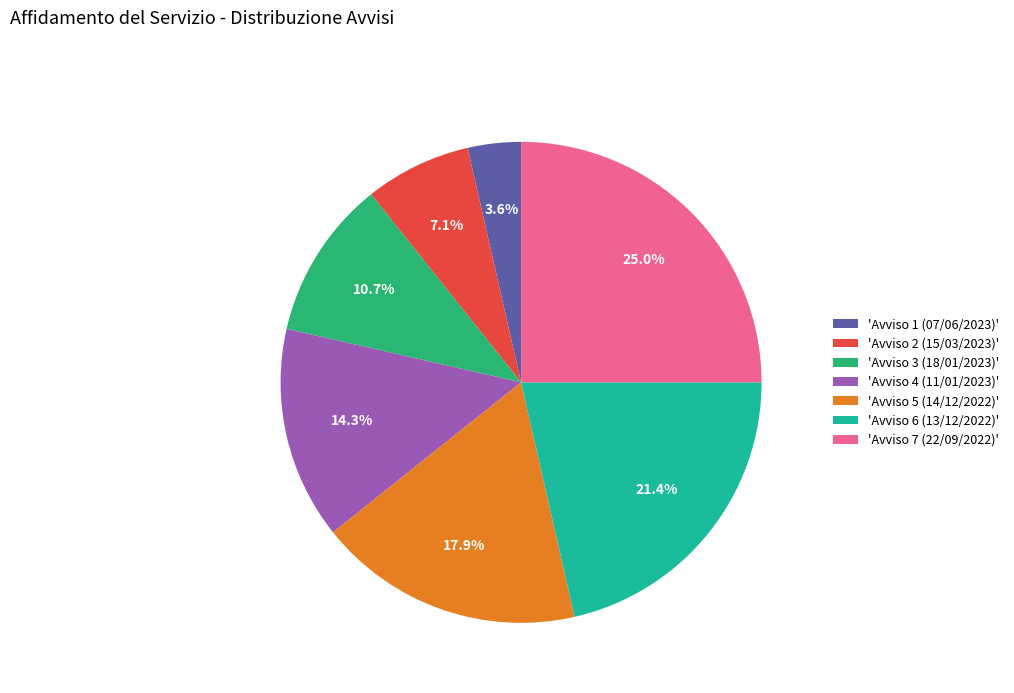

What is the smallest slice in the pie chart?

'Avviso 1 (07/06/2023)'